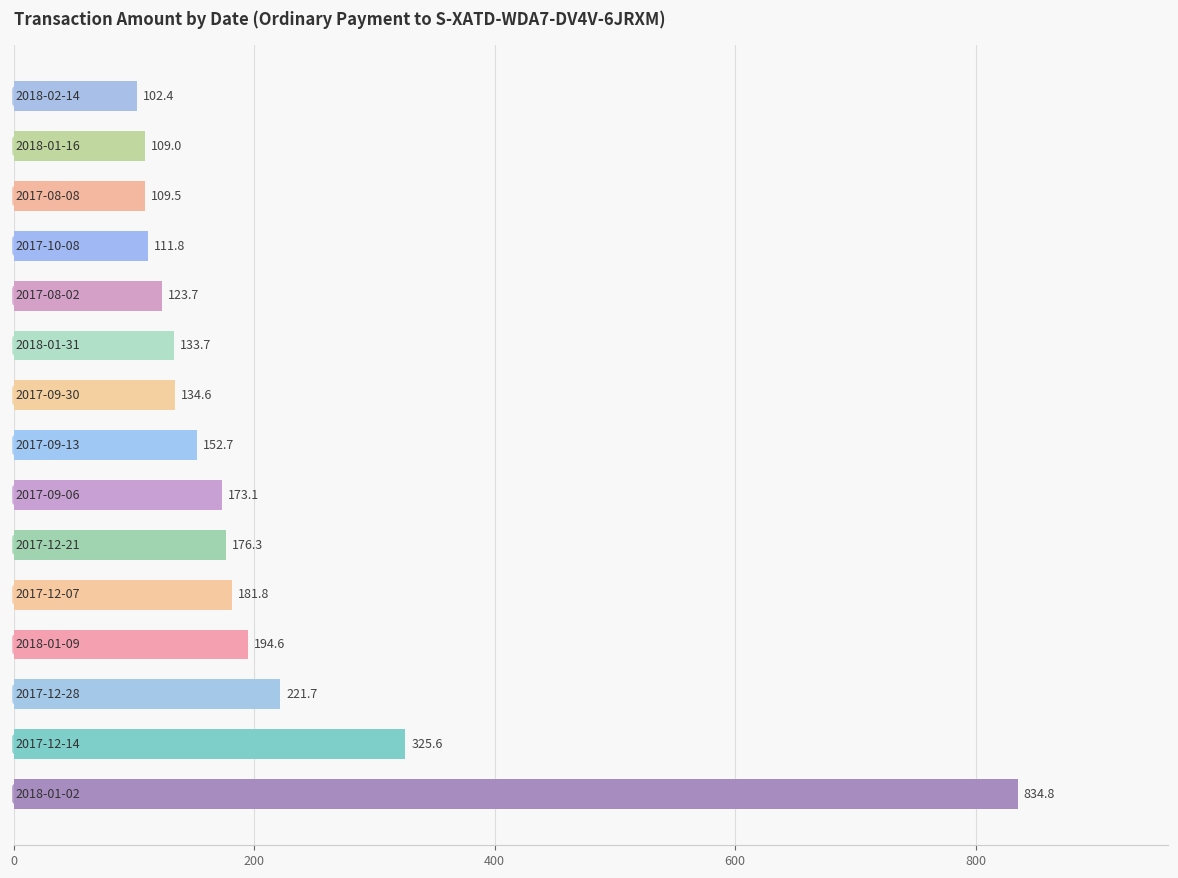

What is the greatest value displayed?

834.8